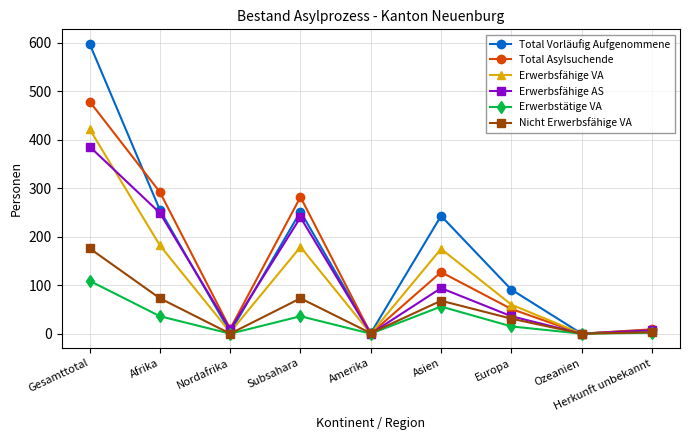

The value of Erwerbsfähige VA at Afrika is 98. True or false?

False